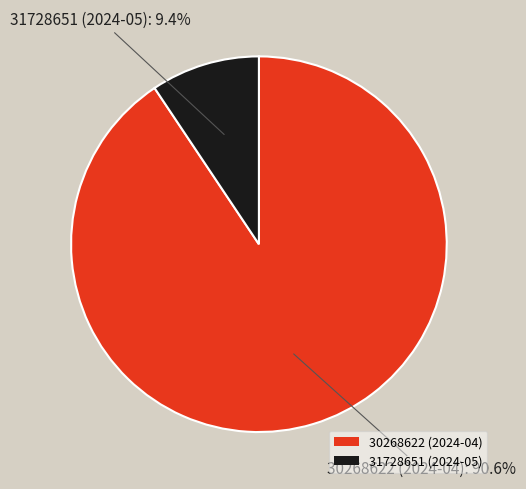

Rank the categories by value from highest to lowest.

30268622 (2024-04), 31728651 (2024-05)